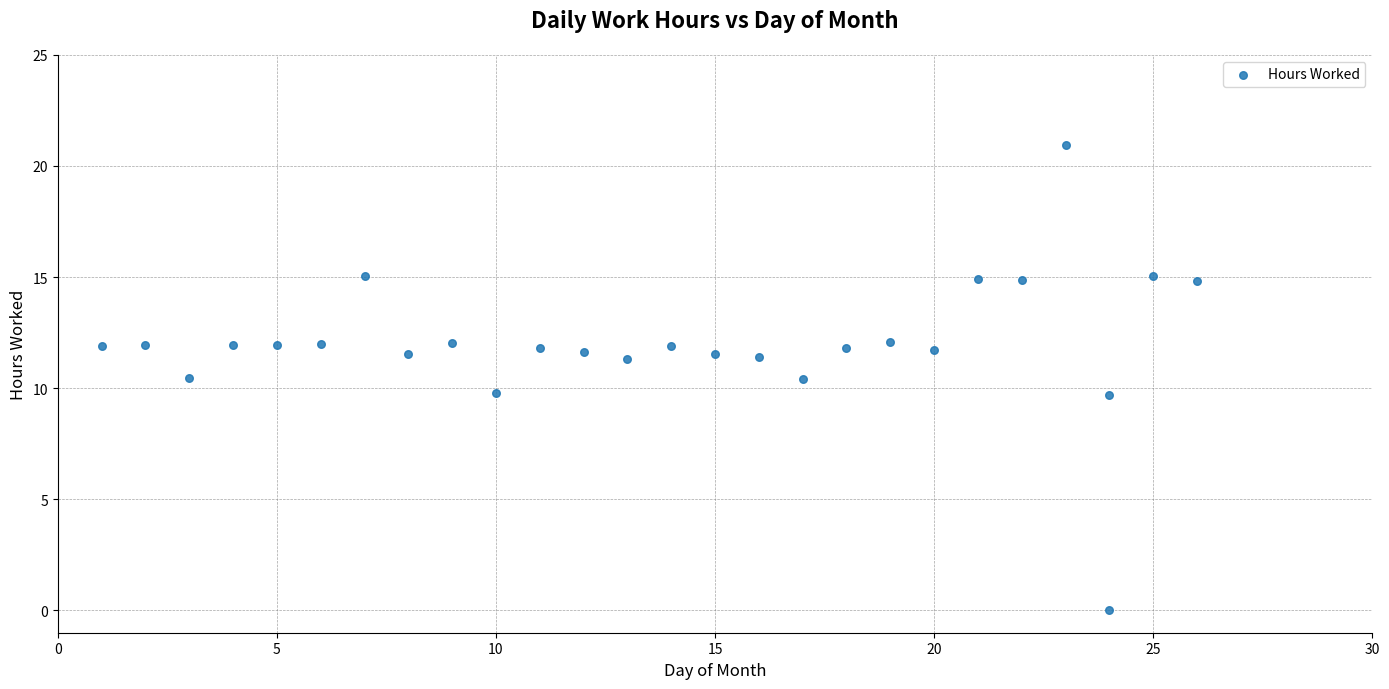

What is the range of X values (max minus min)?

25.0